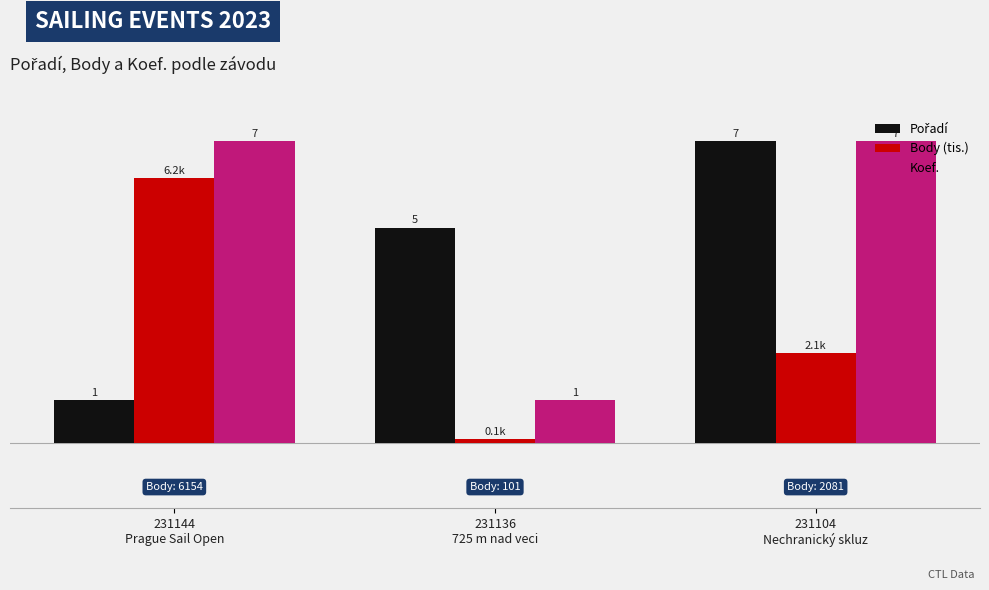

What is the label of the 1st bar from the right?

231104
Nechranický skluz